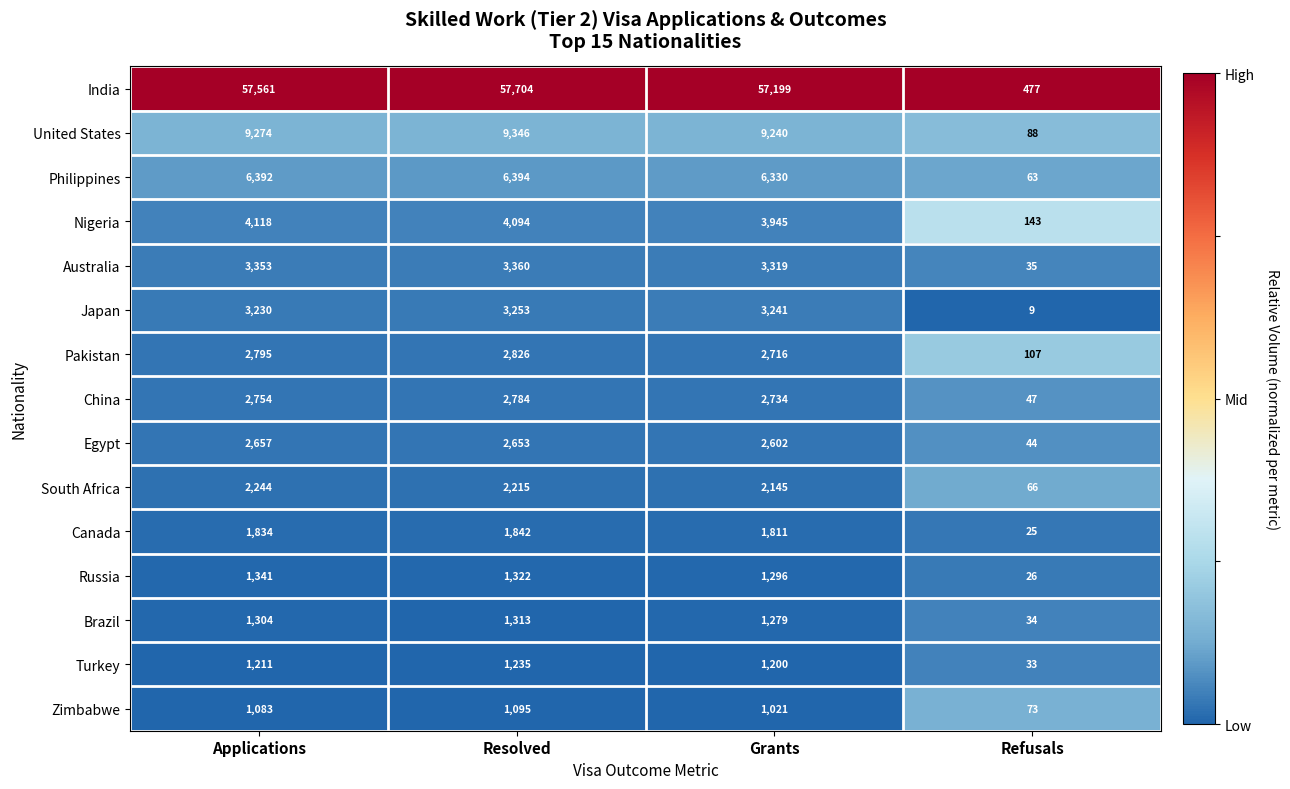

What value does the Russia series have at Applications, to the nearest 10?

1340